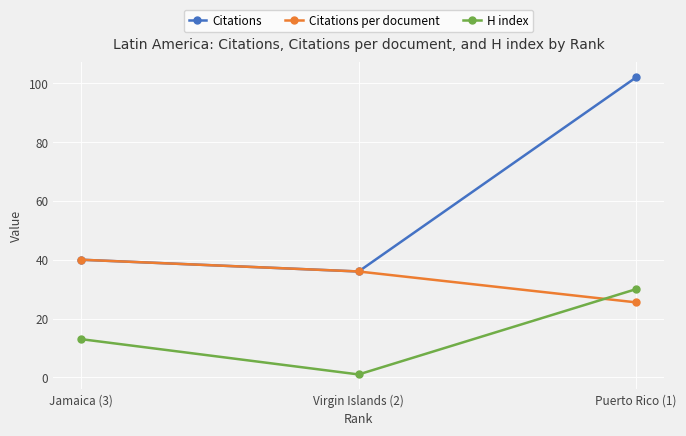

What is the spread (max minus min) of values at Puerto Rico (1)?

76.5